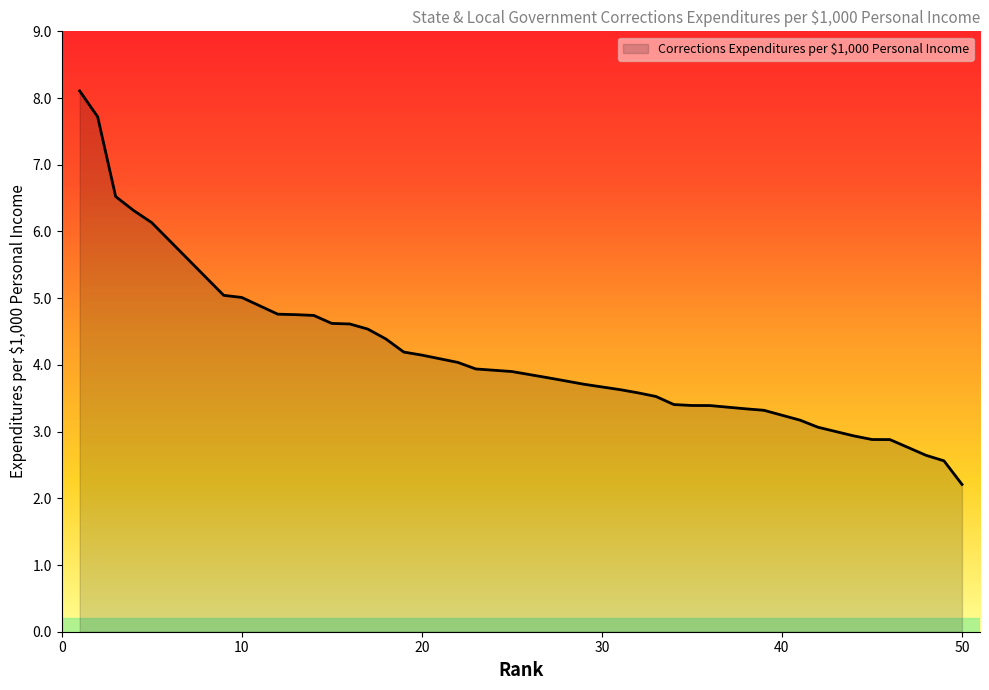

What is the greatest value displayed?

8.1